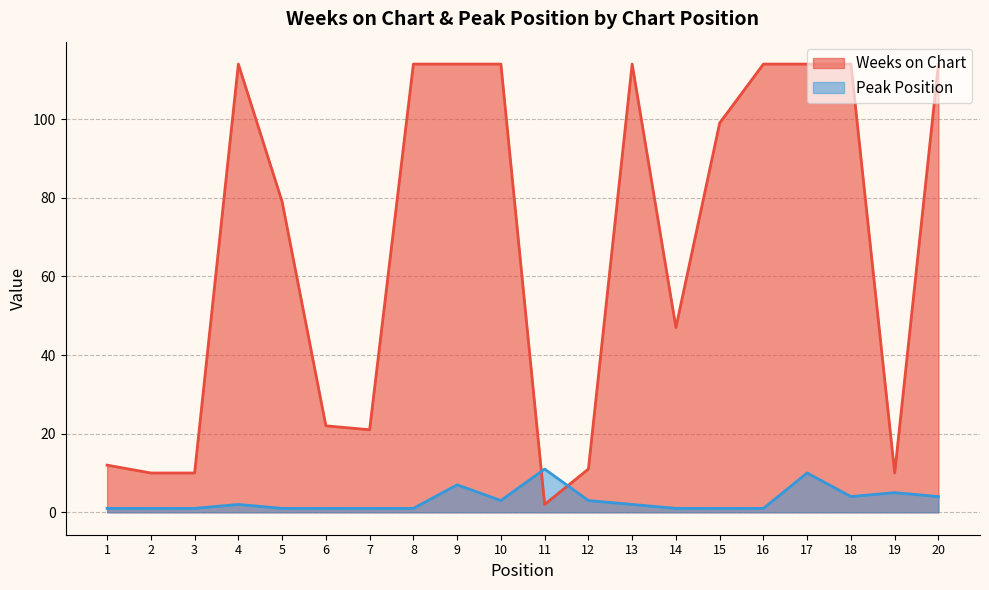

At which category is the sum across all series the highest?

17